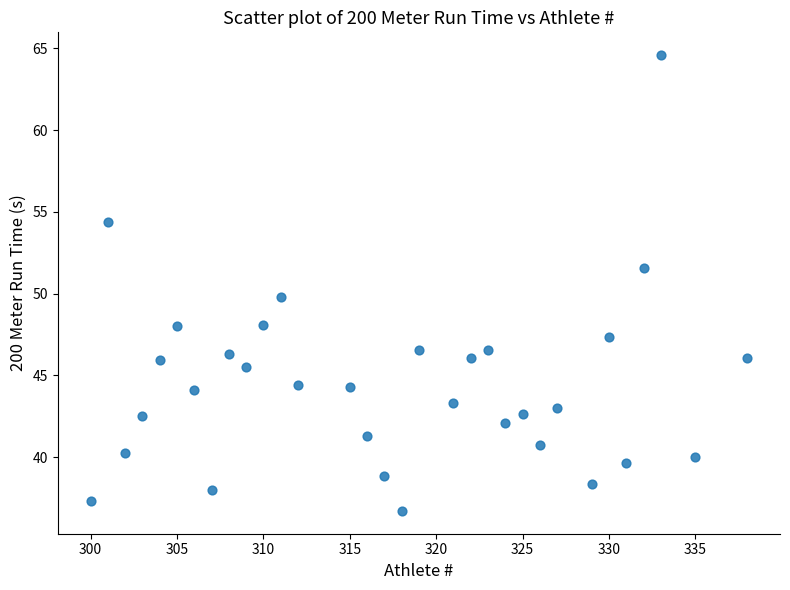

What is the range of X values (max minus min)?

38.0